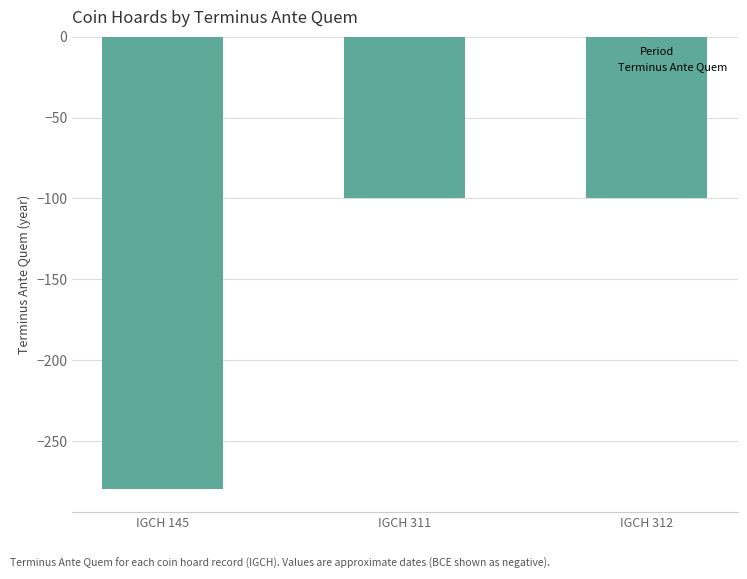

At which category does the chart reach its minimum across all series?

IGCH 145